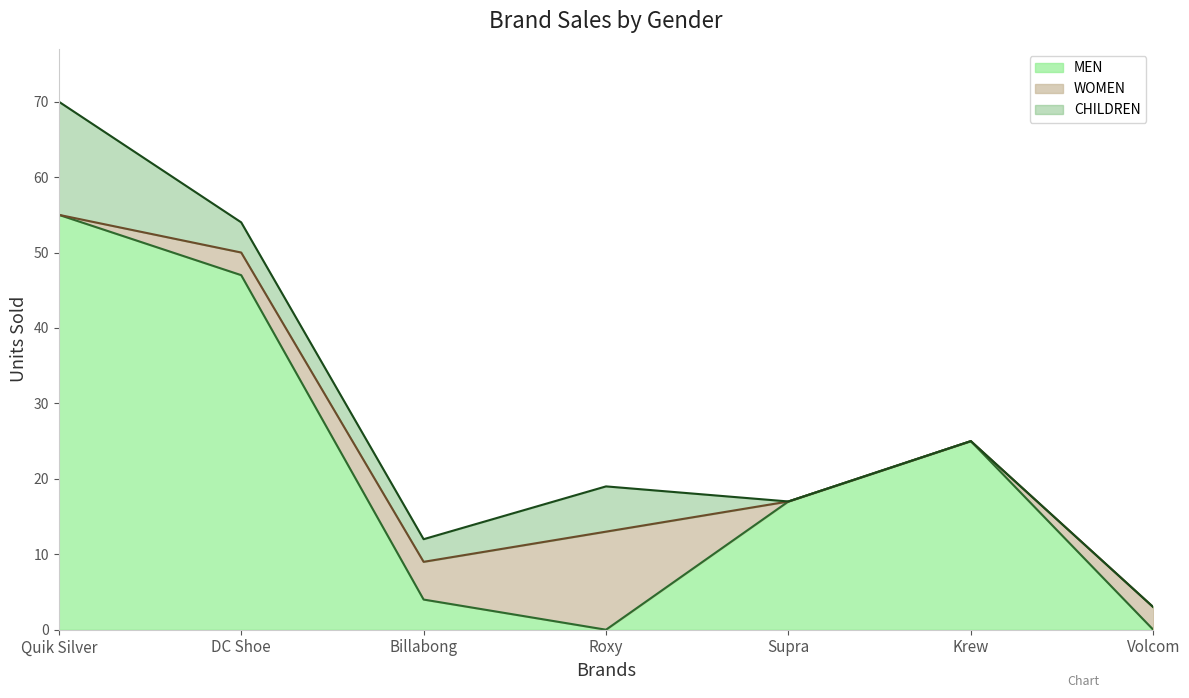

What is the sum of all WOMEN values?

24